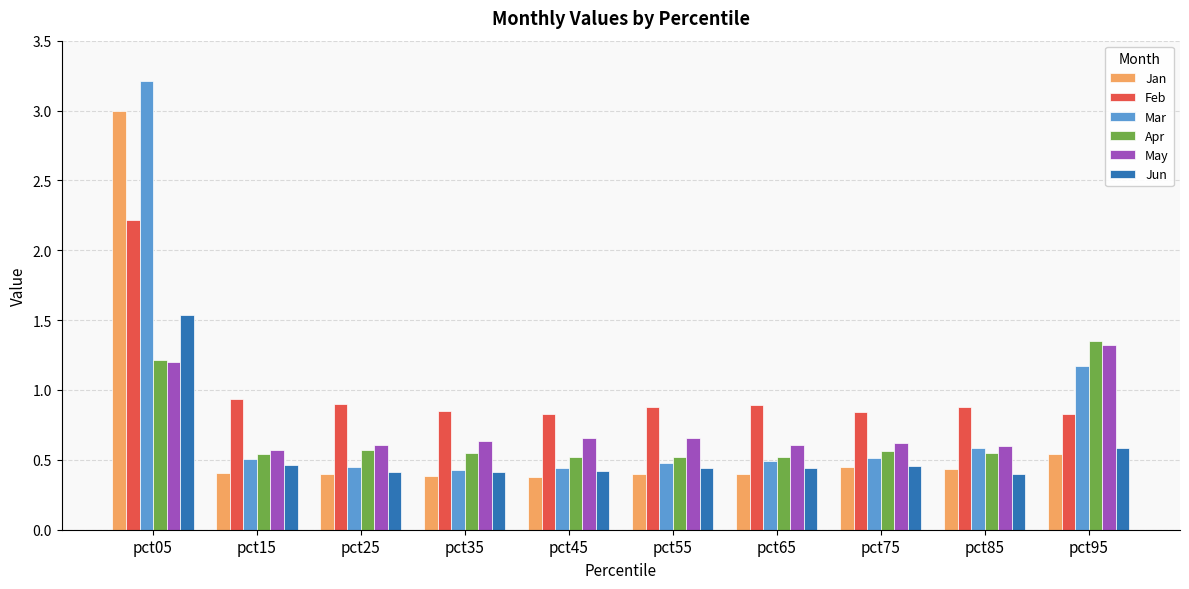

What is the sum of all Apr values?

6.9